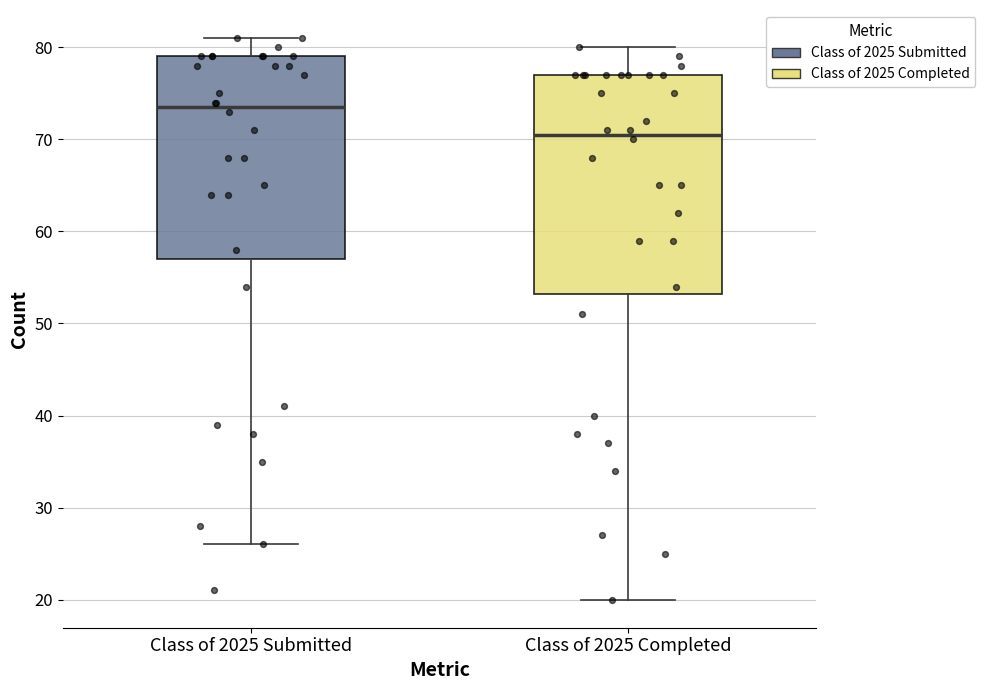

Where does the lower whisker of the box for Class of 2025 Completed end on the y-axis? The values are not printed on the chart, so give them approximately, as read against the axis.

20